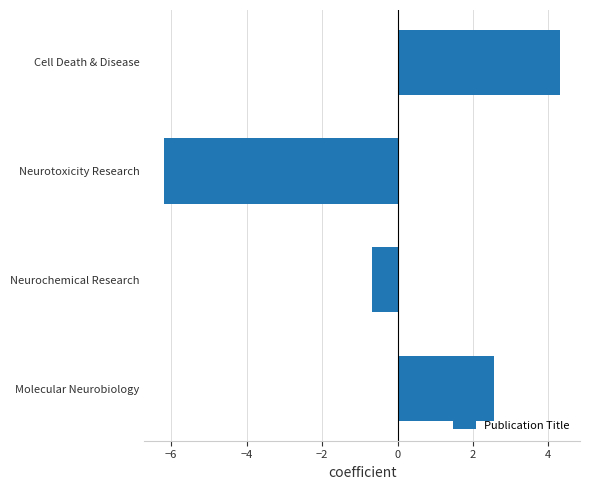

Are the bars horizontal?

Yes